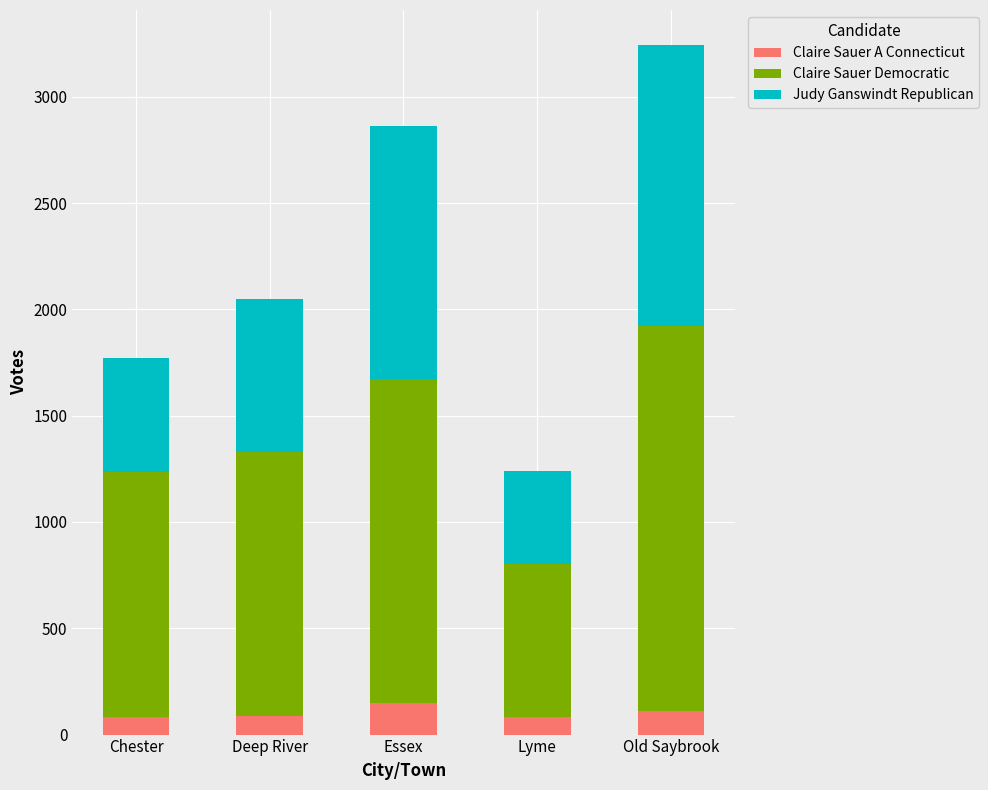

What is the sum of all Claire Sauer A Connecticut values?

514